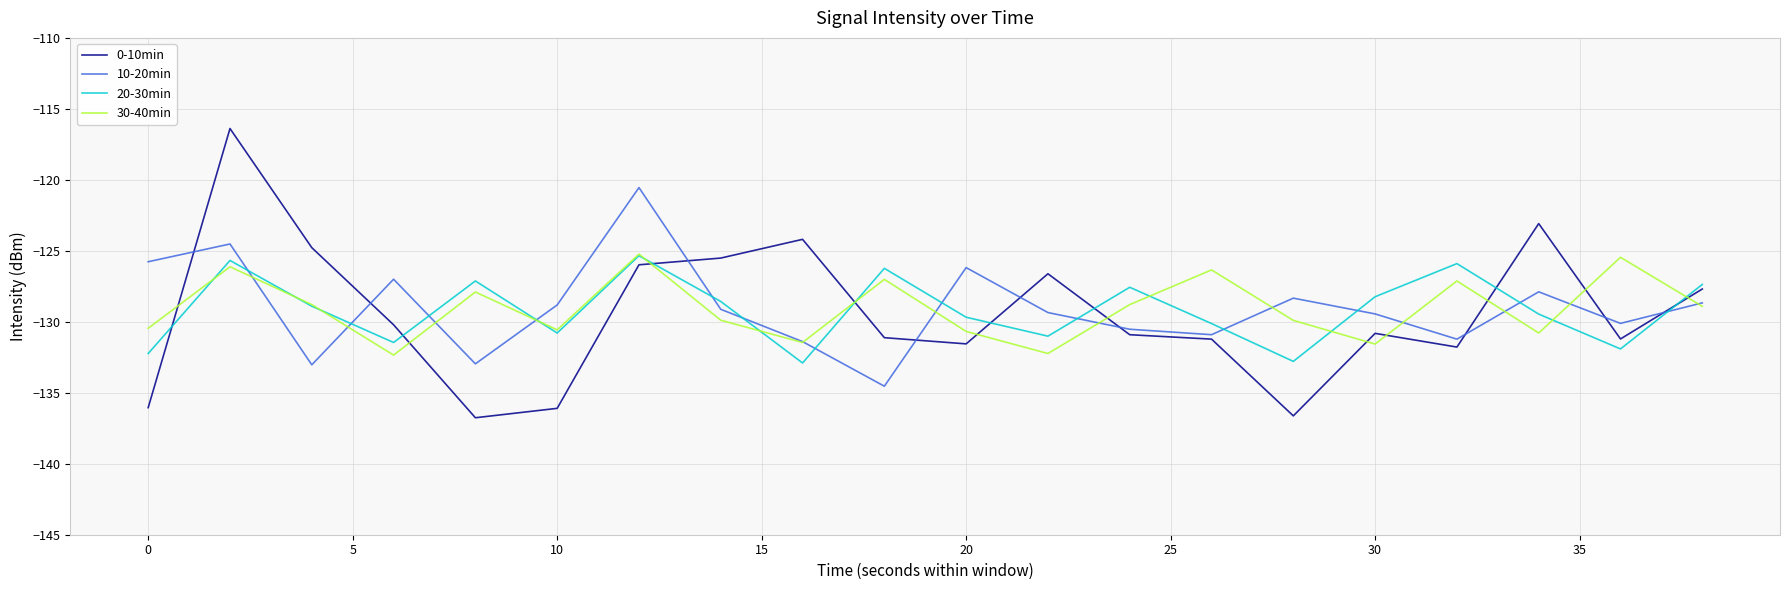

What is the lowest value of the 0-10min series?

-136.8